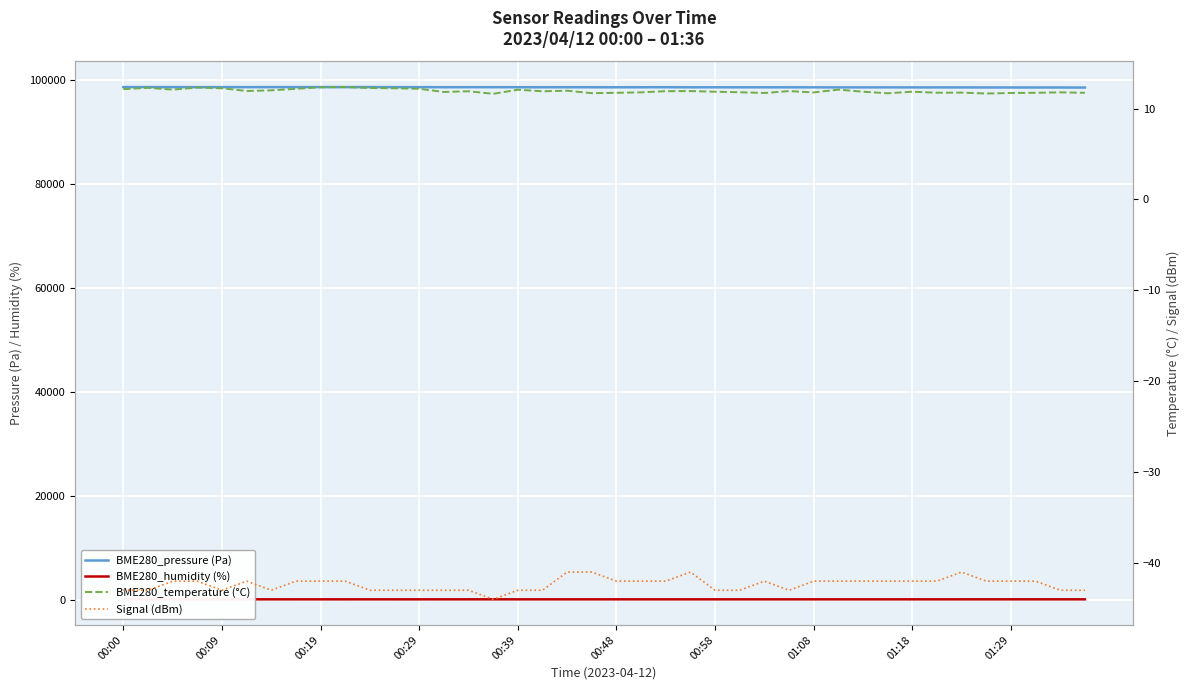

True or false: Signal (dBm) and BME280_humidity (%) intersect in this chart.

False